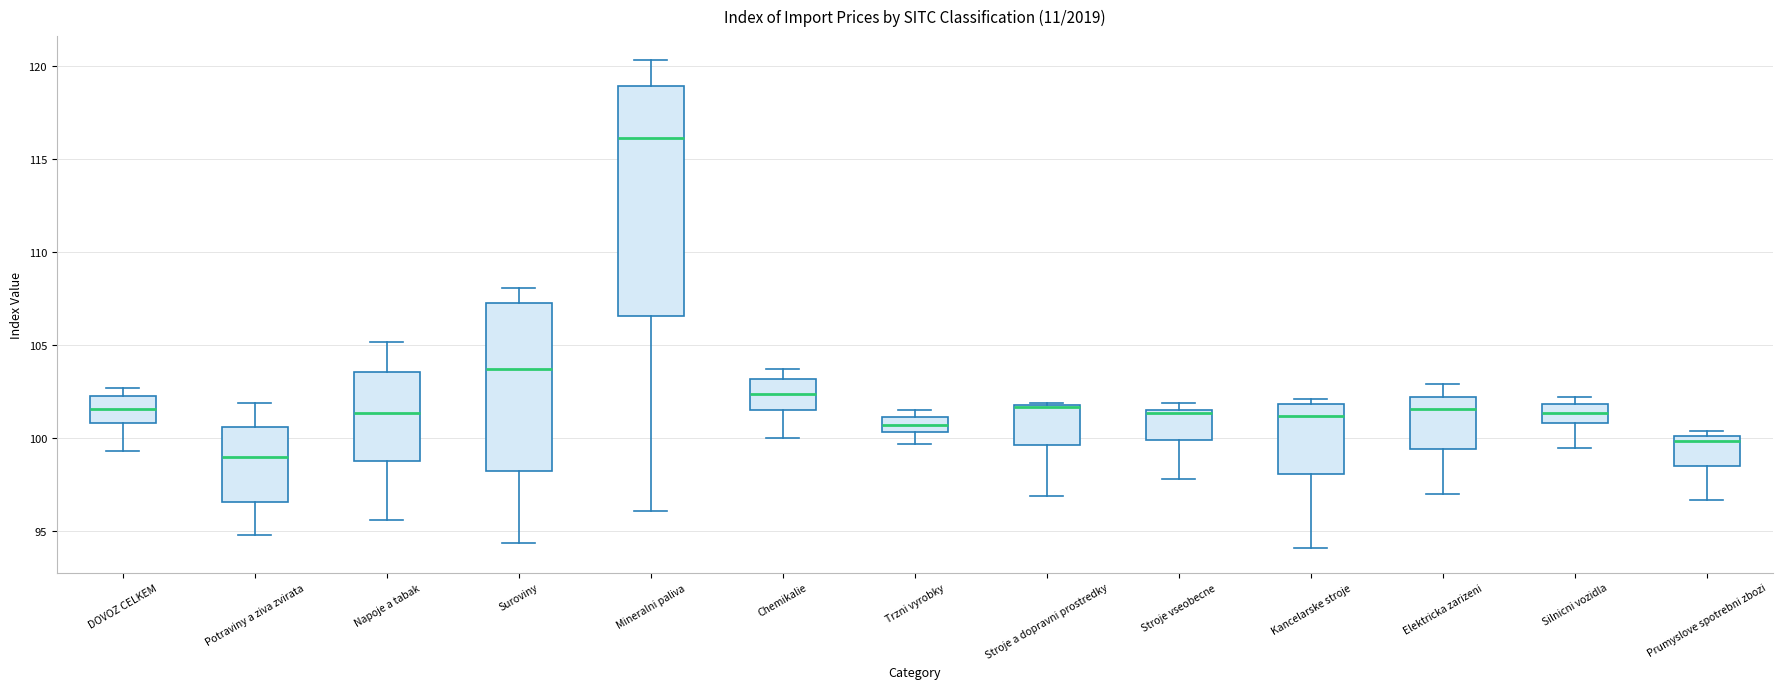

Where does the median line of the box for Potraviny a ziva zvirata sit on the y-axis? The values are not printed on the chart, so give them approximately, as read against the axis.

99.0